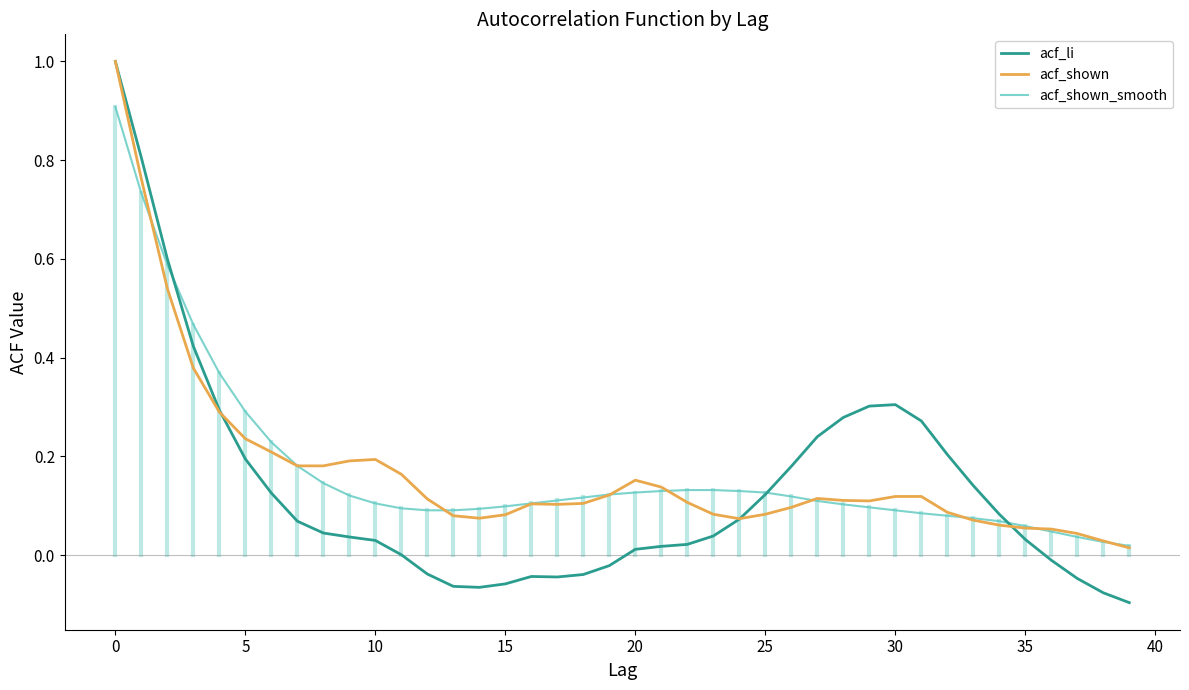

Which series has the widest spread of values?

acf_li